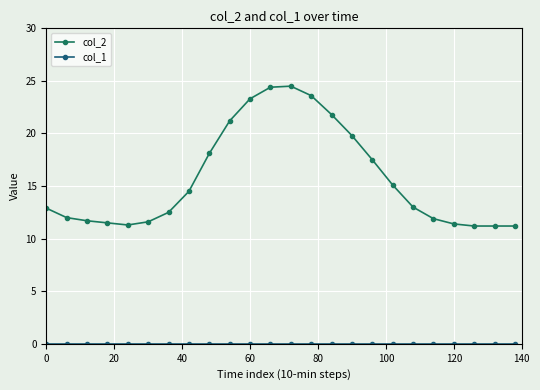

True or false: col_1 and col_2 cross at least once.

False